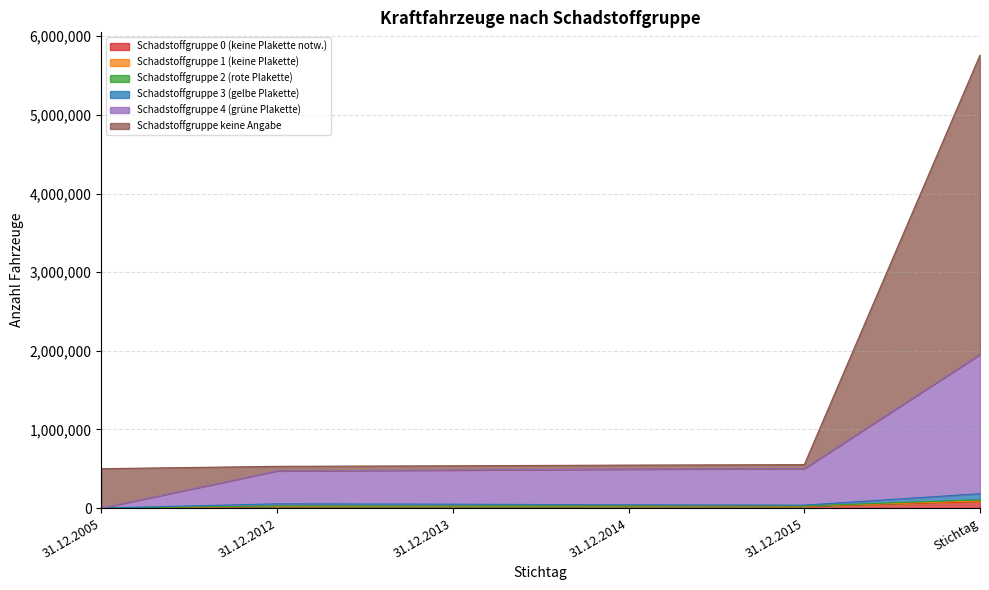

True or false: Schadstoffgruppe 4 (grüne Plakette) and Schadstoffgruppe 1 (keine Plakette) cross at least once.

False